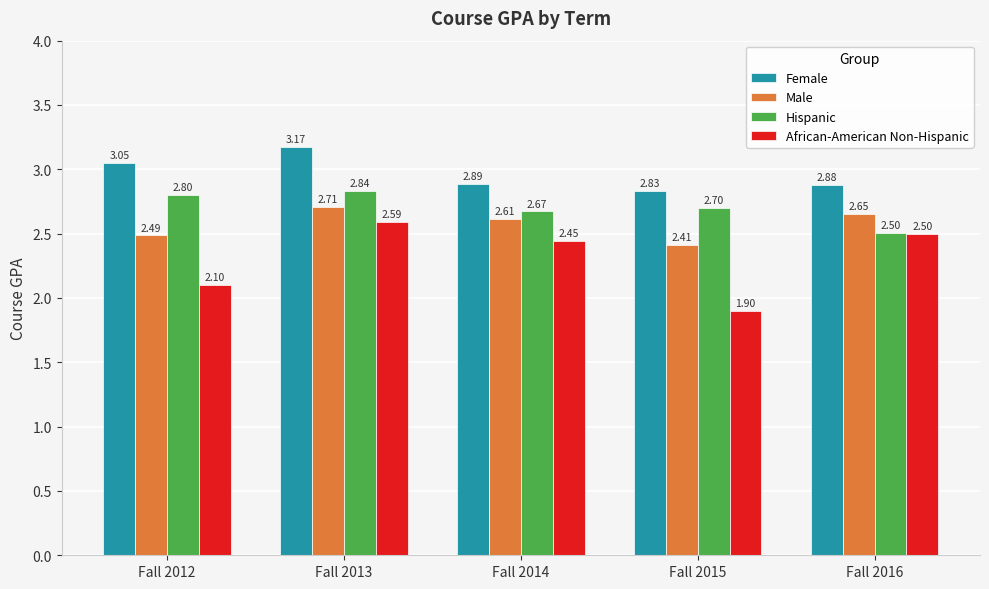

Is it true that African-American Non-Hispanic equals 1.9 at Fall 2015?

True